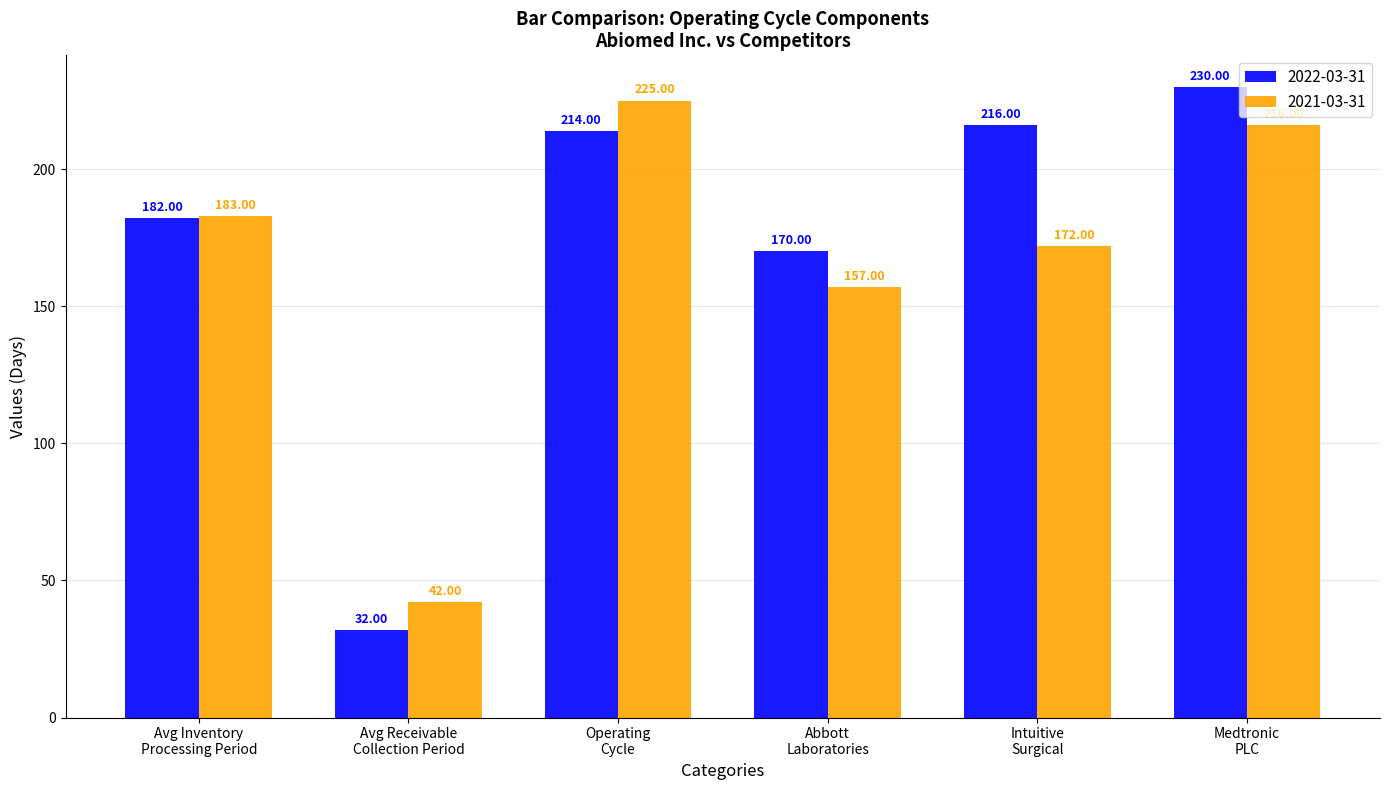

At which category is the sum across all series the highest?

Medtronic
PLC